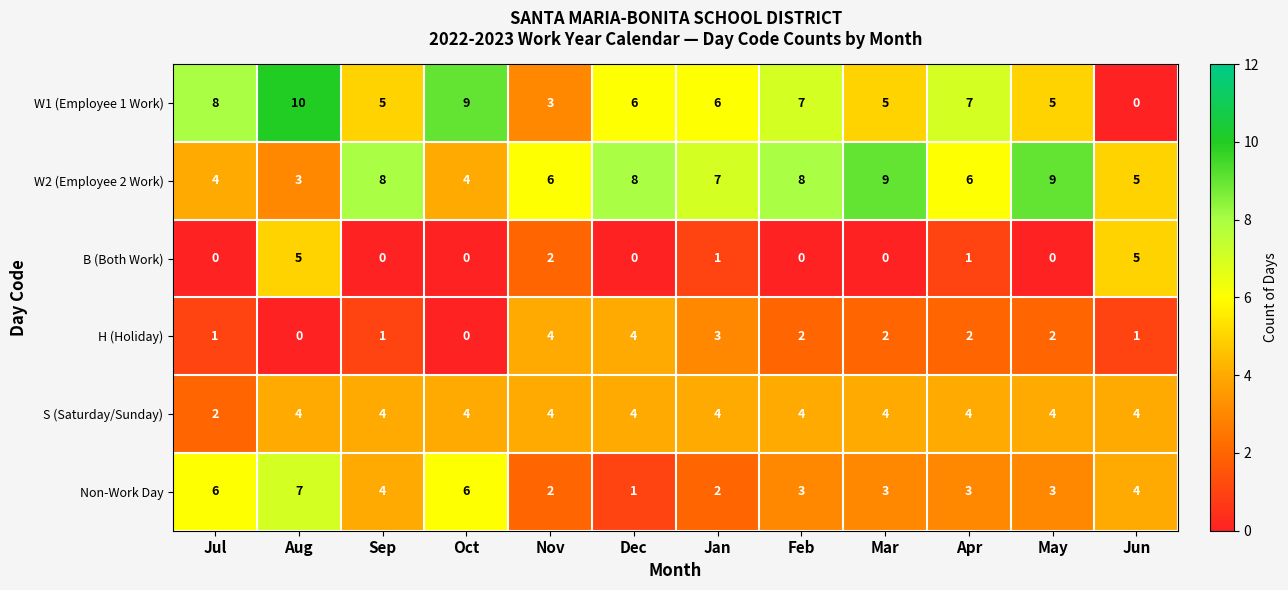

True or false: B (Both Work) has a value of 0 at Feb.

True